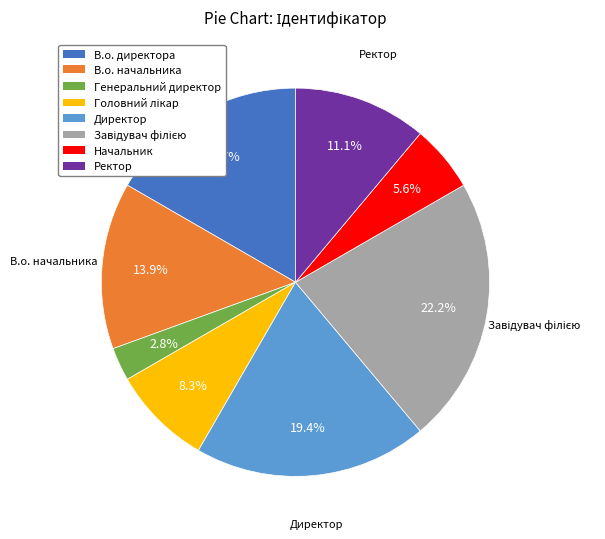

Is there a majority slice in this chart?

No